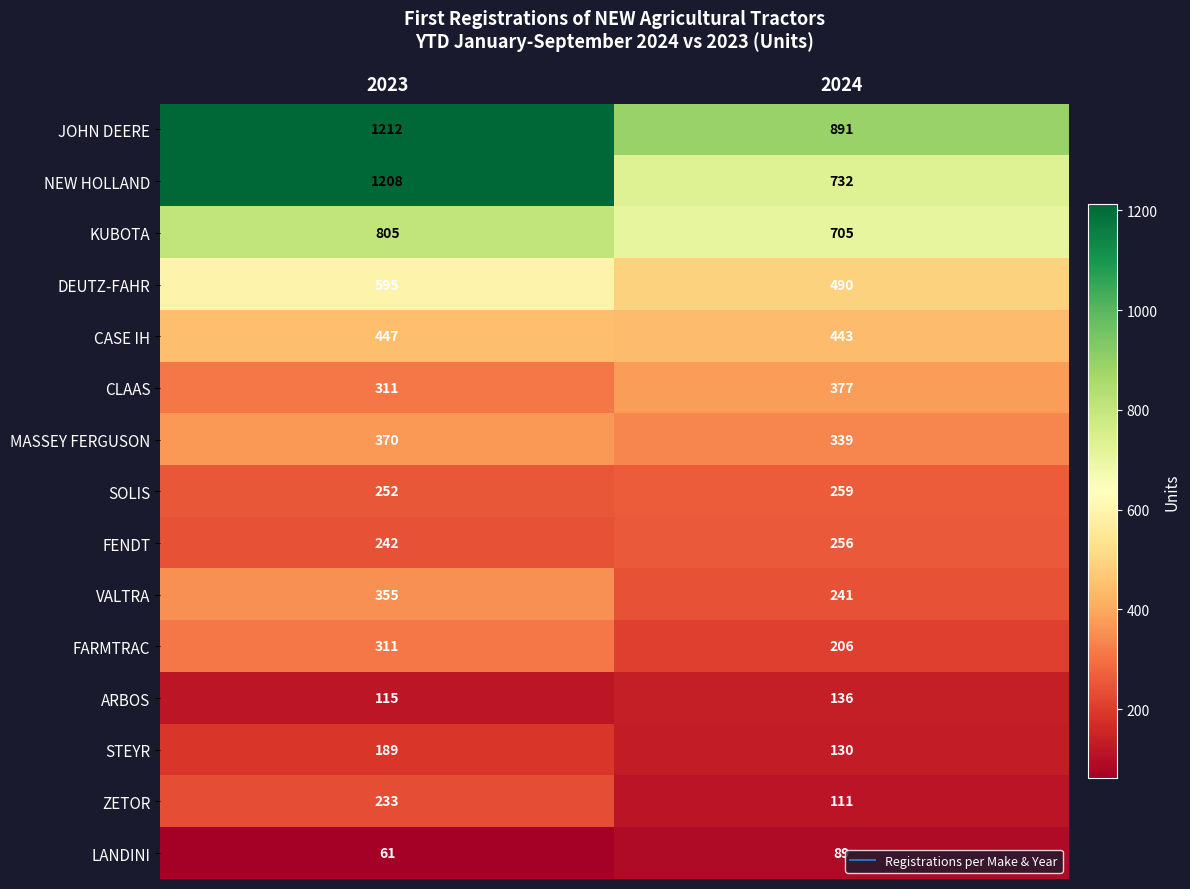

Is it true that NEW HOLLAND equals 841 at 2023?

False